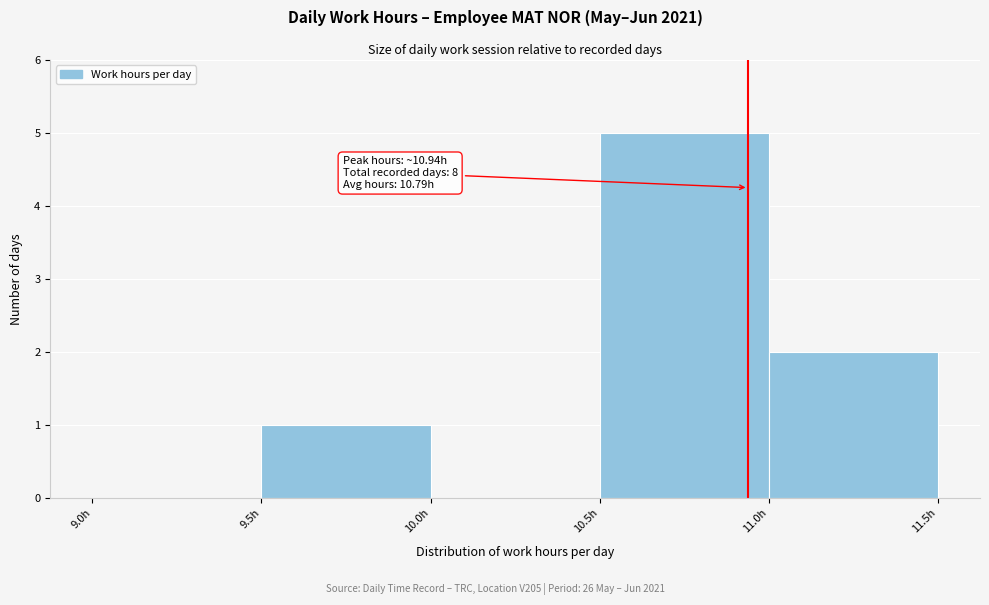

Which range on the x-axis has the tallest bar?

10.5 to 11.0